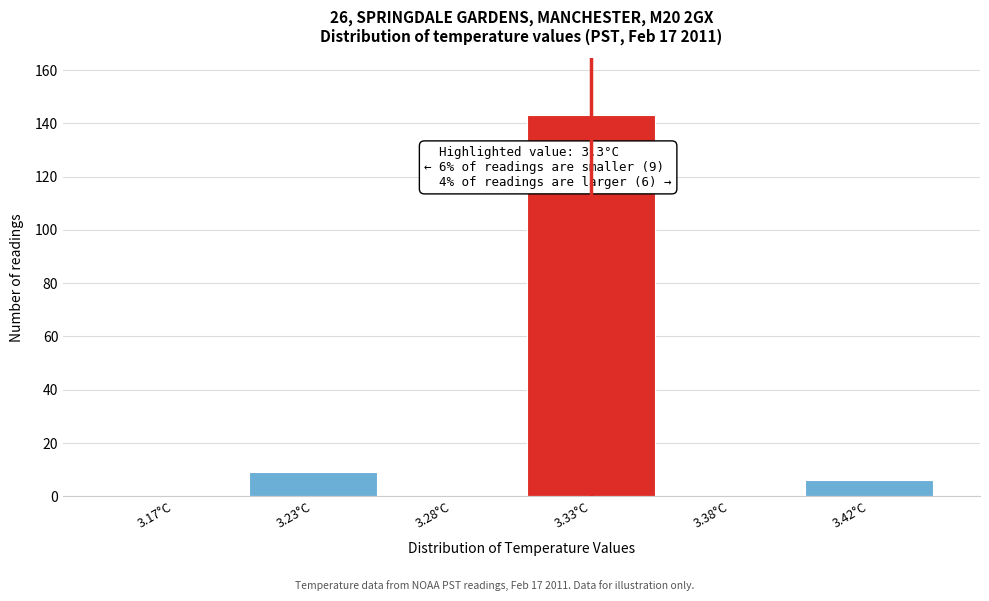

Reading left to right, transcribe all the data shown in this chart.

3.17°C=0	3.23°C=9	3.28°C=0	3.33°C=143	3.38°C=0	3.42°C=6